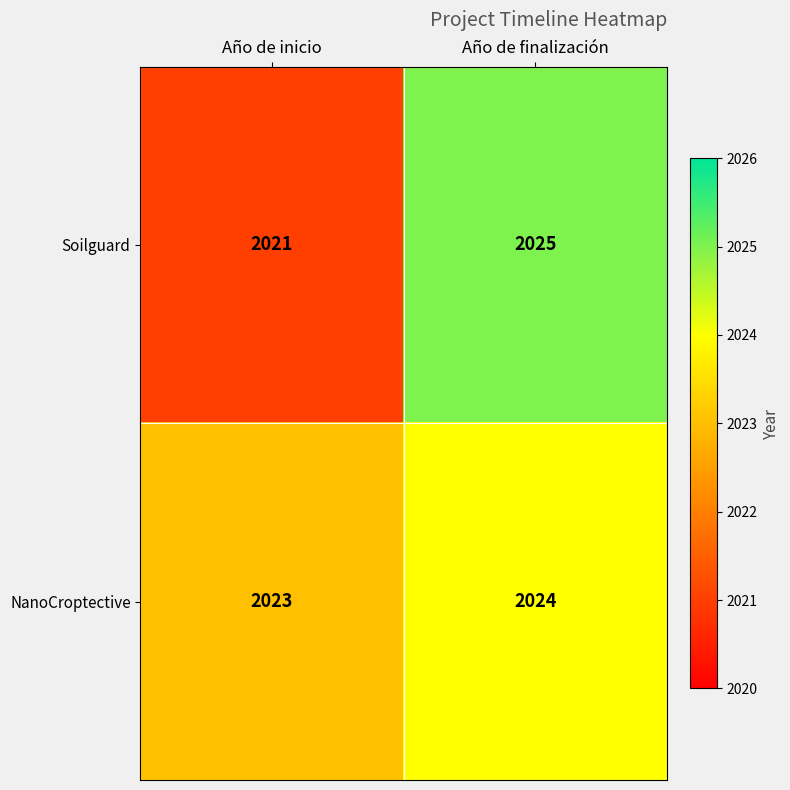

What is the sum of all NanoCroptective values?

4047